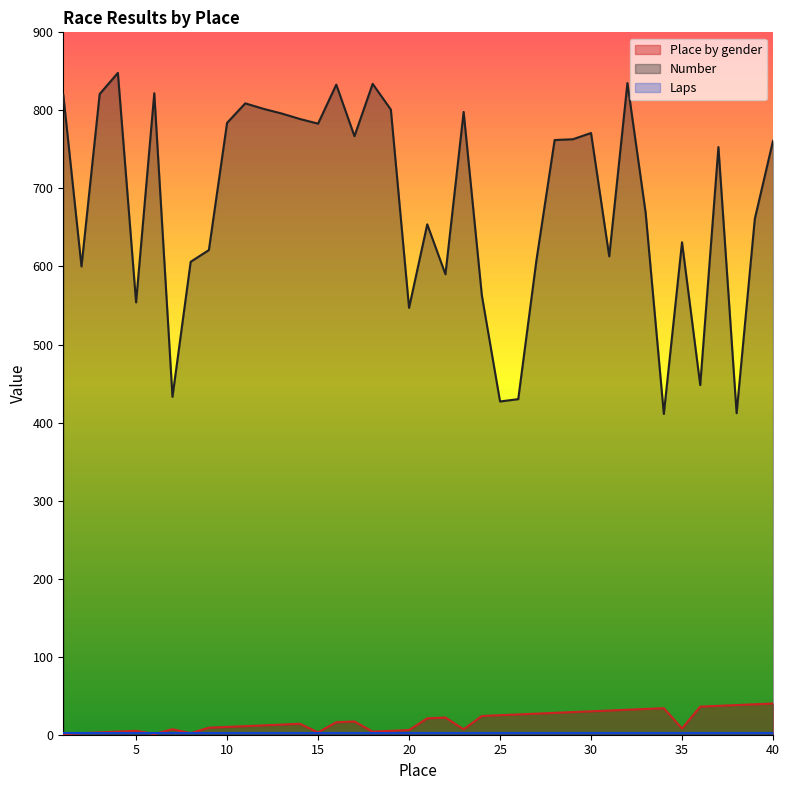

The value of Number at 6 is 1240. True or false?

False